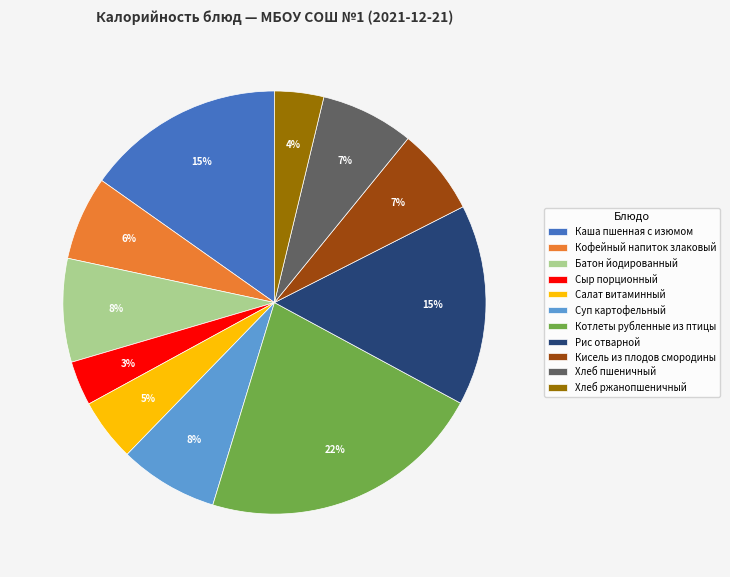

Approximately how many times larger is the value at Салат витаминный compared to Батон йодированный?

0.6